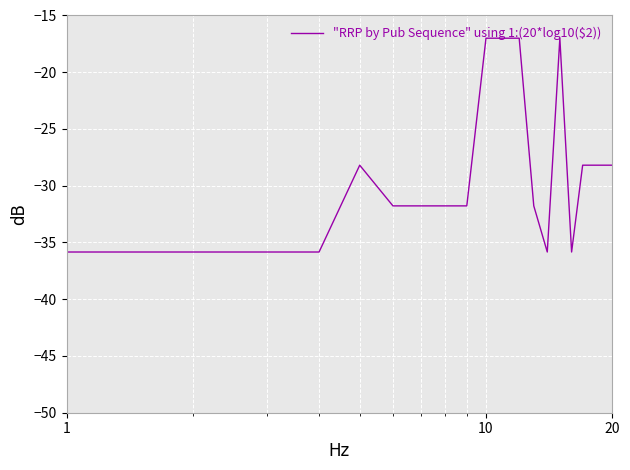

What is the difference between the maximum and minimum values?

18.8